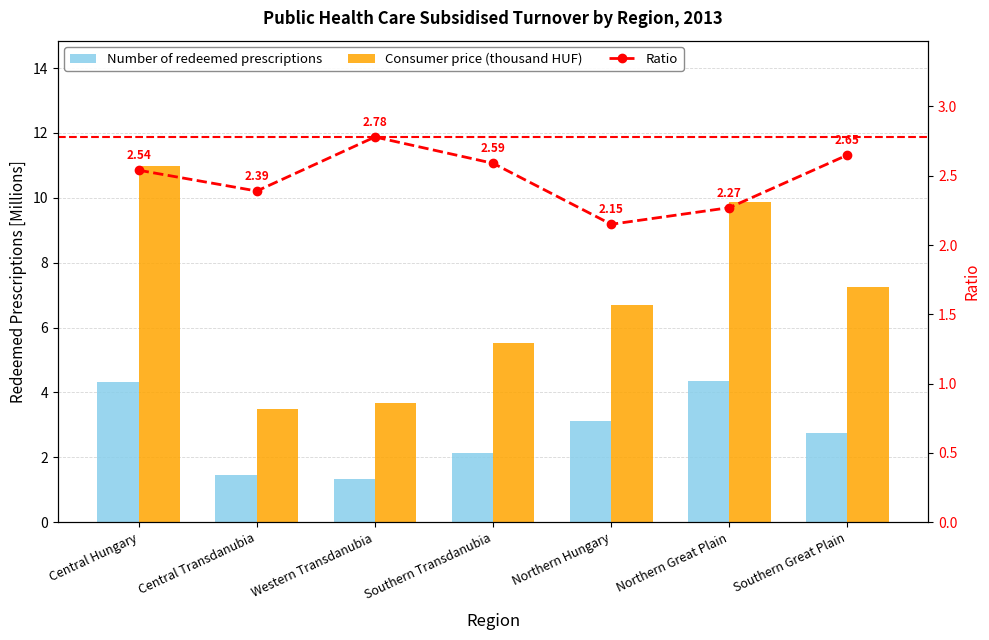

What value does the Consumer price (thousand HUF) series have at Northern Hungary?

6.7